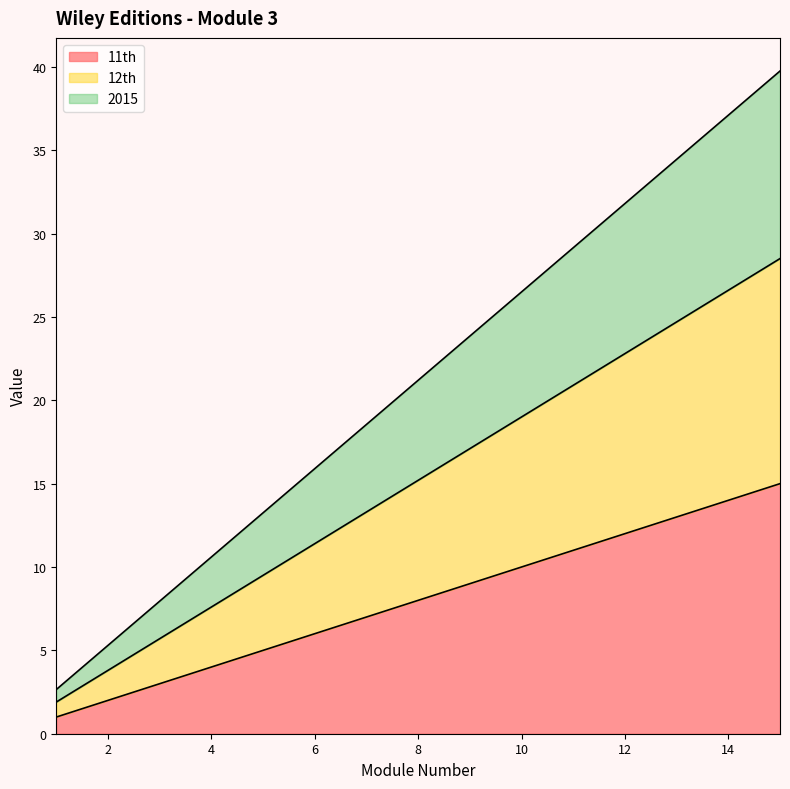

True or false: 12th has a value of 15.2 at 8.

True